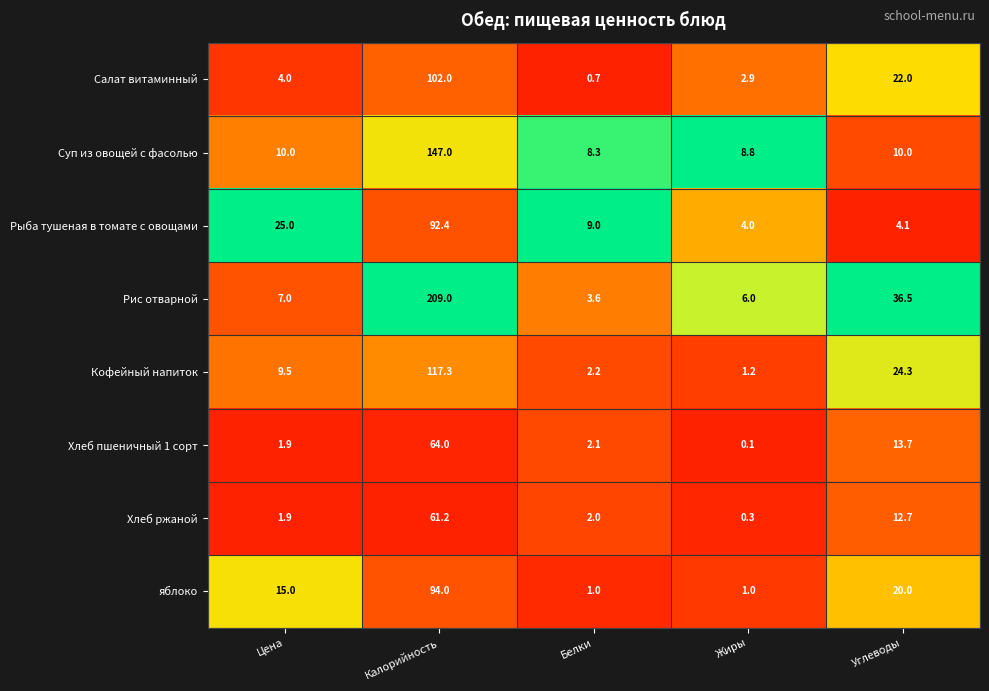

Rank the series by their maximum value, from lowest to highest.

Хлеб ржаной, Хлеб пшеничный 1 сорт, Рыба тушеная в томате с овощами, яблоко, Салат витаминный, Кофейный напиток, Суп из овощей с фасолью, Рис отварной